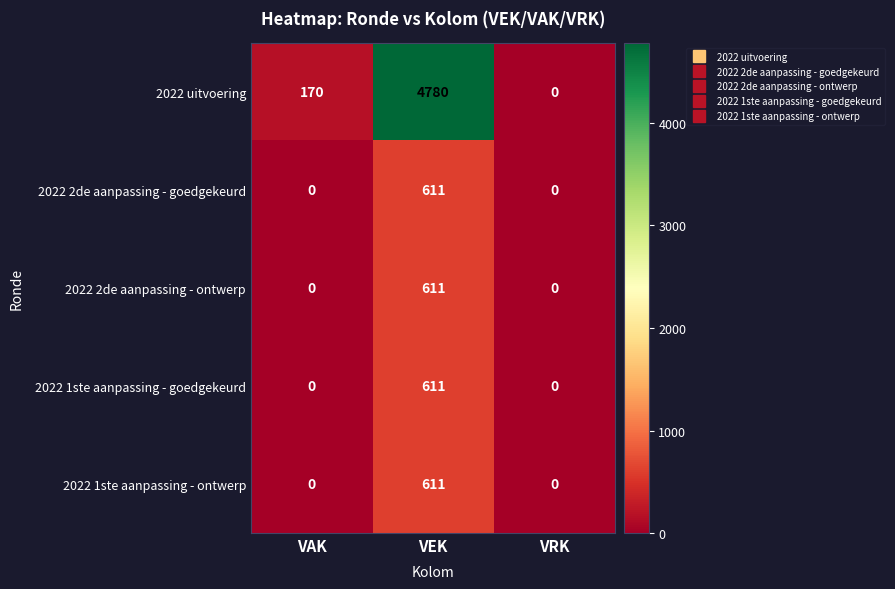

At how many categories does at least one series exceed 2033?

1